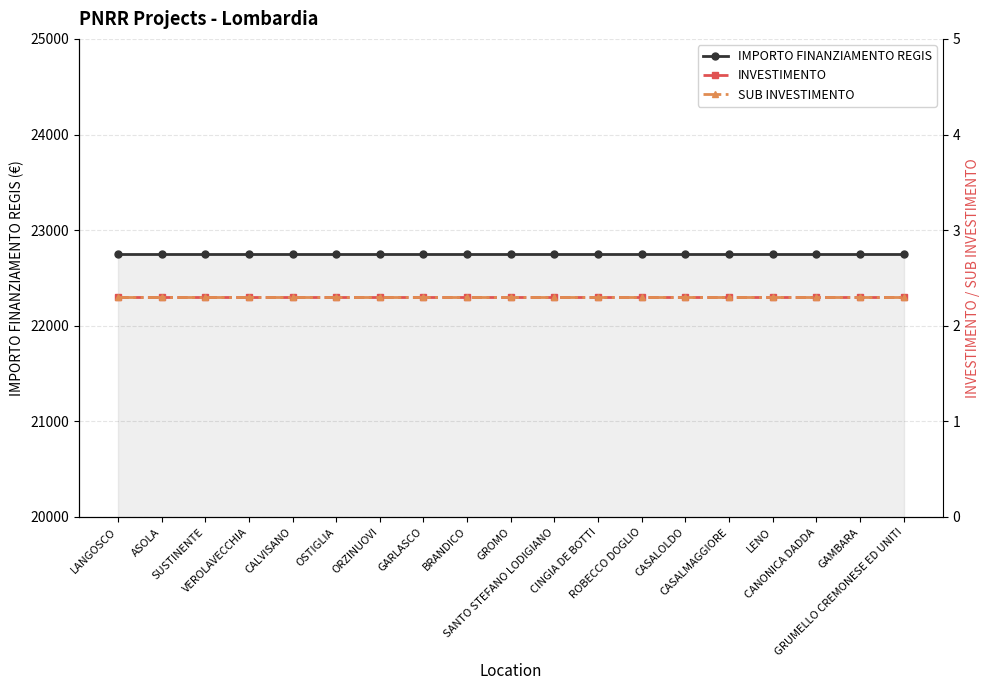

What is the label of the 1st point from the right?

GRUMELLO CREMONESE ED UNITI